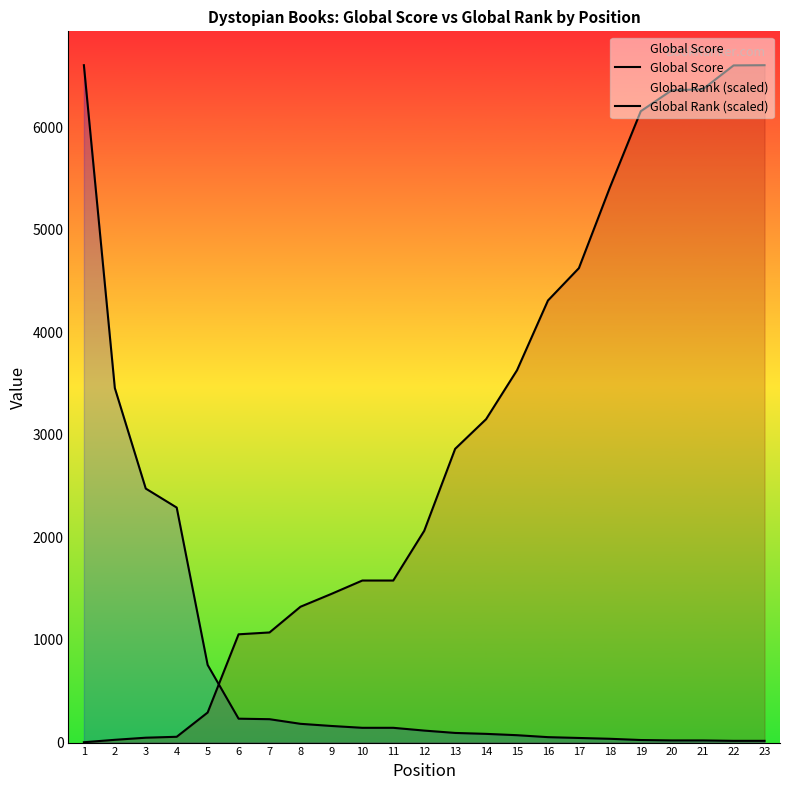

List the series in order of their overall mean, lowest first.

Global Score, Global Rank (scaled)